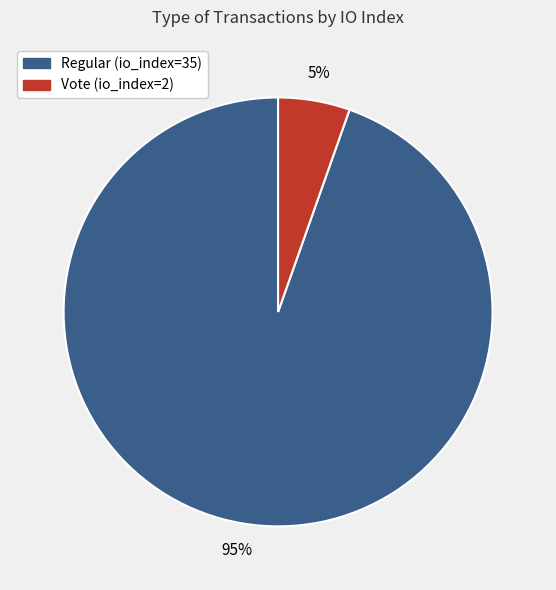

What is the majority slice?

Regular (io_index=35)